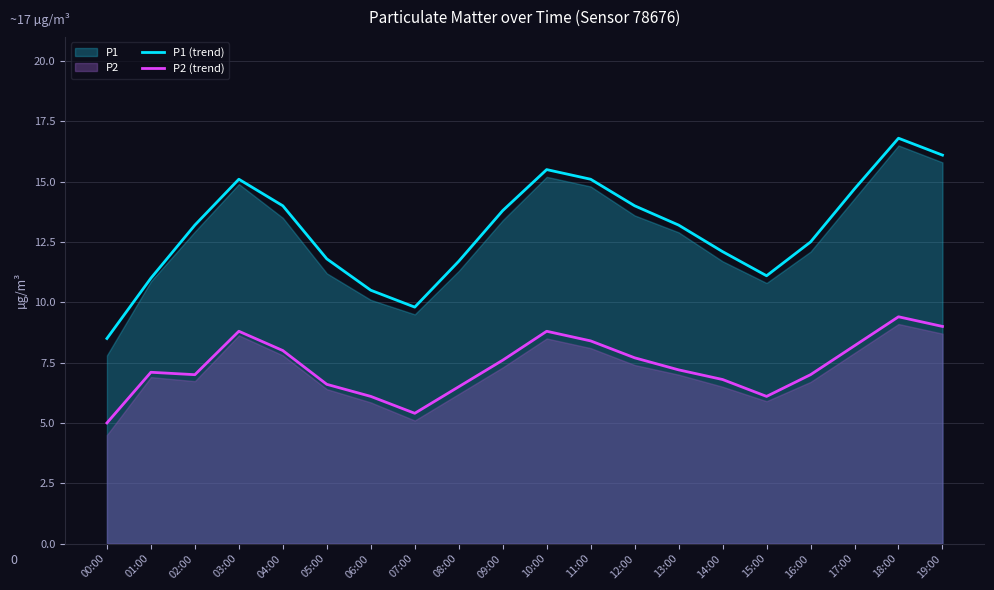

The value of P2 (trend) at 17:00 is 2.5. True or false?

False